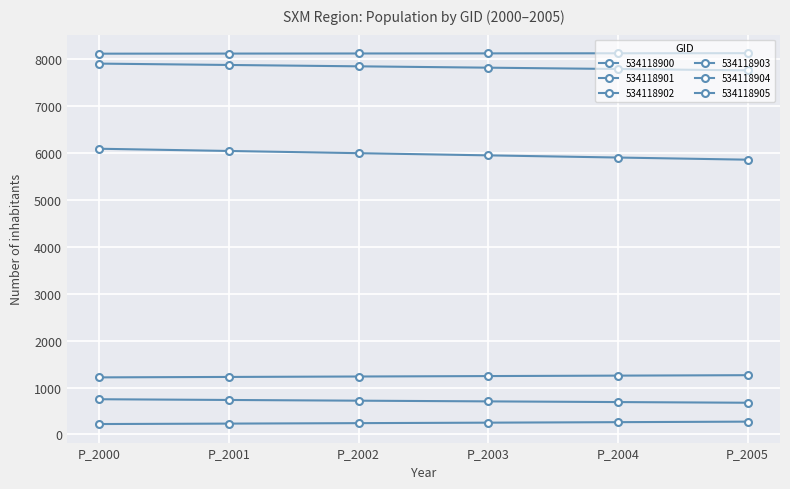

Does the chart have visible grid lines?

Yes